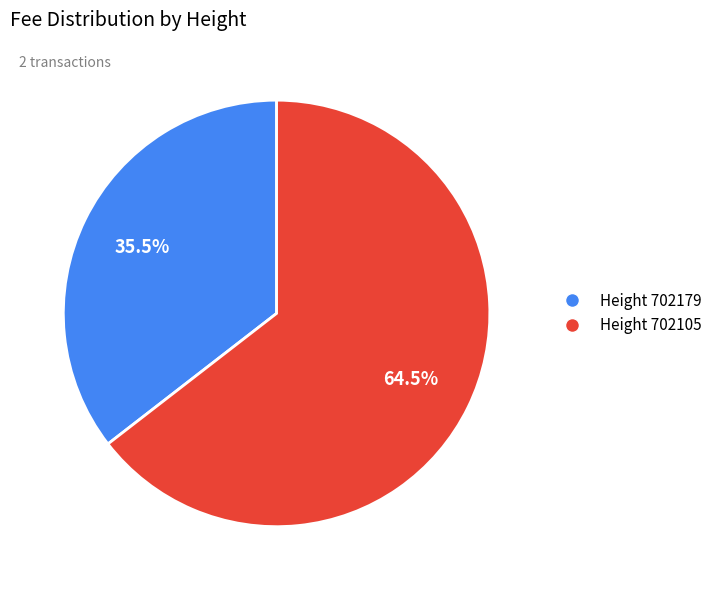

Is there a majority slice in this chart?

Yes